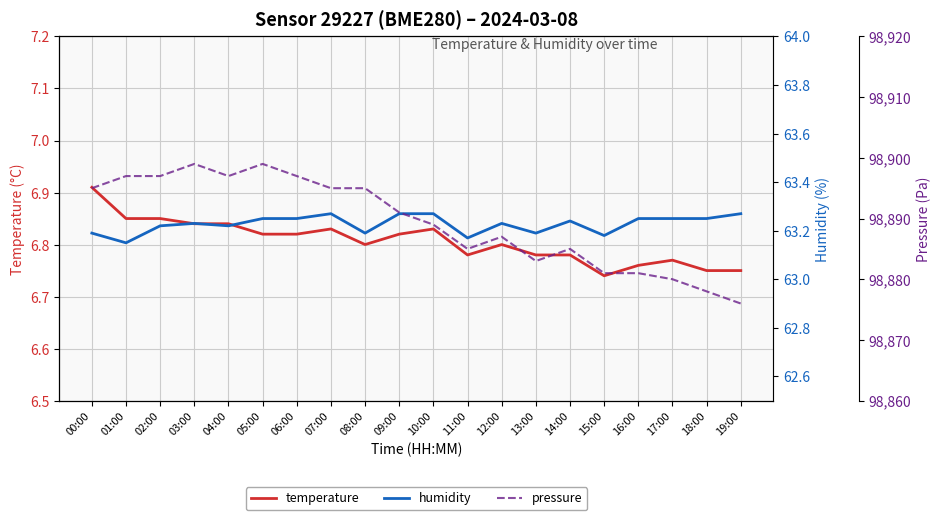

At which label is temperature closest to 6?

15:00